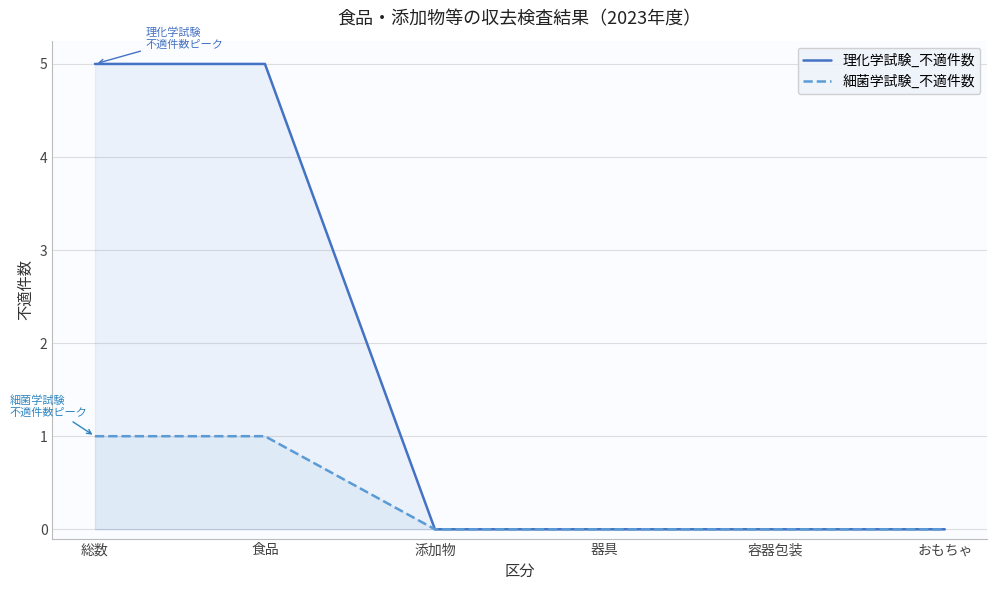

Which has a higher value, 食品 or 器具?

食品